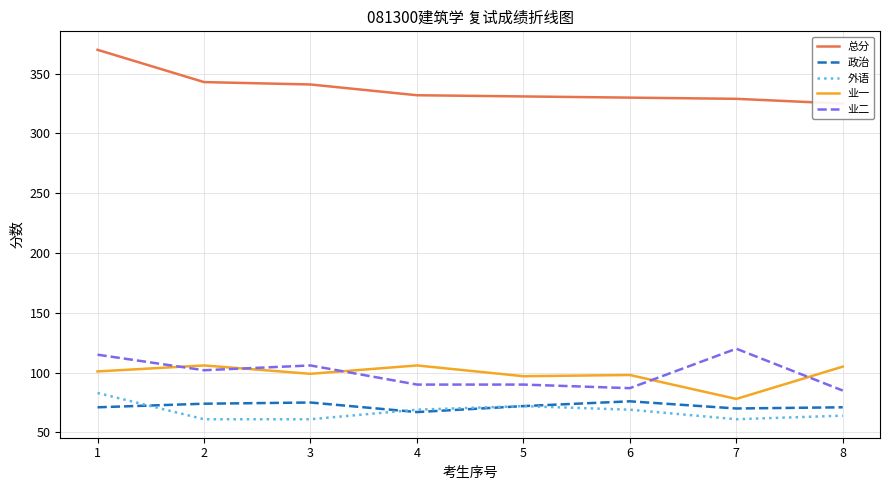

Reading left to right, transcribe all the data shown in this chart.

总分: 370	343	341	332	331	330	329	325
政治: 71	74	75	67	72	76	70	71
外语: 83	61	61	69	72	69	61	64
业一: 101	106	99	106	97	98	78	105
业二: 115	102	106	90	90	87	120	85